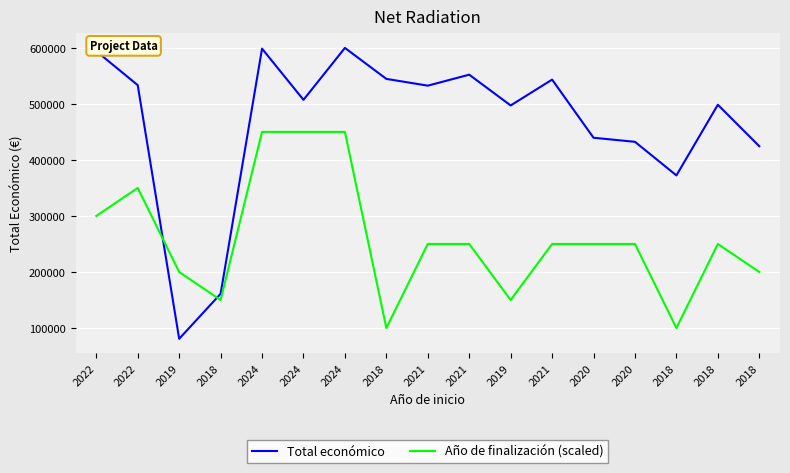

Reading left to right, transcribe all the data shown in this chart.

Total económico: 2022=594138	2022=533449	2019=80800	2018=161050	2024=598609	2024=507255	2024=599927	2018=544637	2021=532579	2021=552147	2019=497232	2021=543365	2020=439594	2020=432329	2018=372411	2018=498488	2018=424493
Año de finalización (scaled): 2022=300000	2022=350000	2019=200000	2018=150000	2024=450000	2024=450000	2024=450000	2018=100000	2021=250000	2021=250000	2019=150000	2021=250000	2020=250000	2020=250000	2018=100000	2018=250000	2018=200000